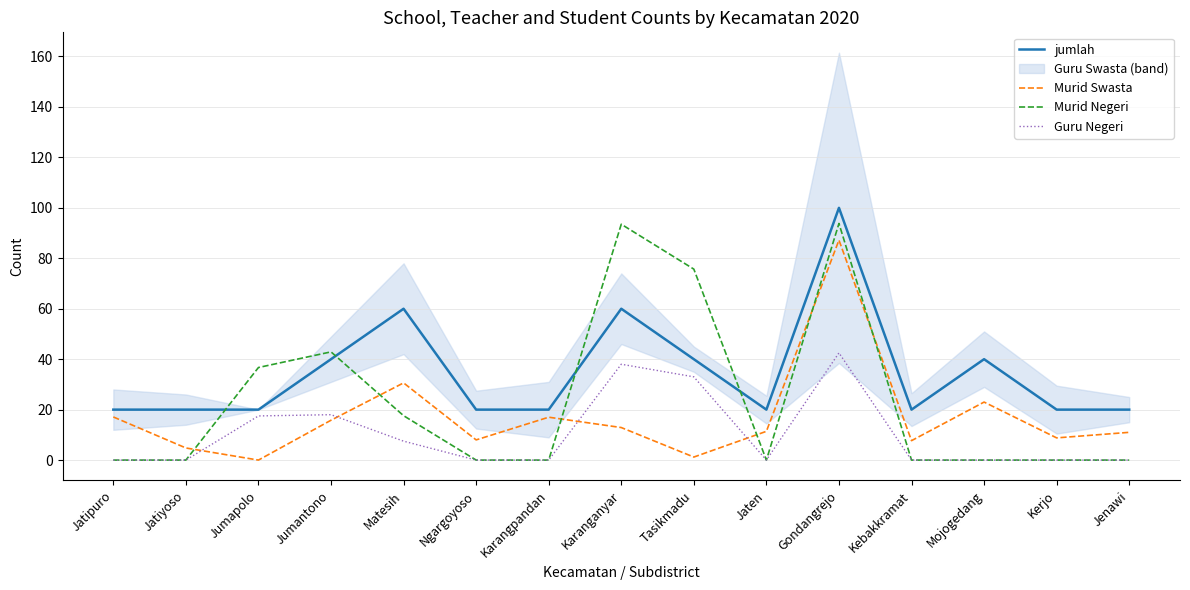

The Murid Swasta series shows 5.8 at Kerjo. True or false?

False